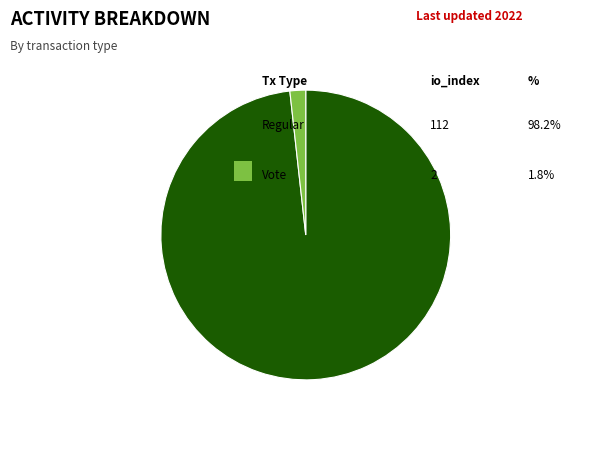

Is there a majority slice in this chart?

Yes